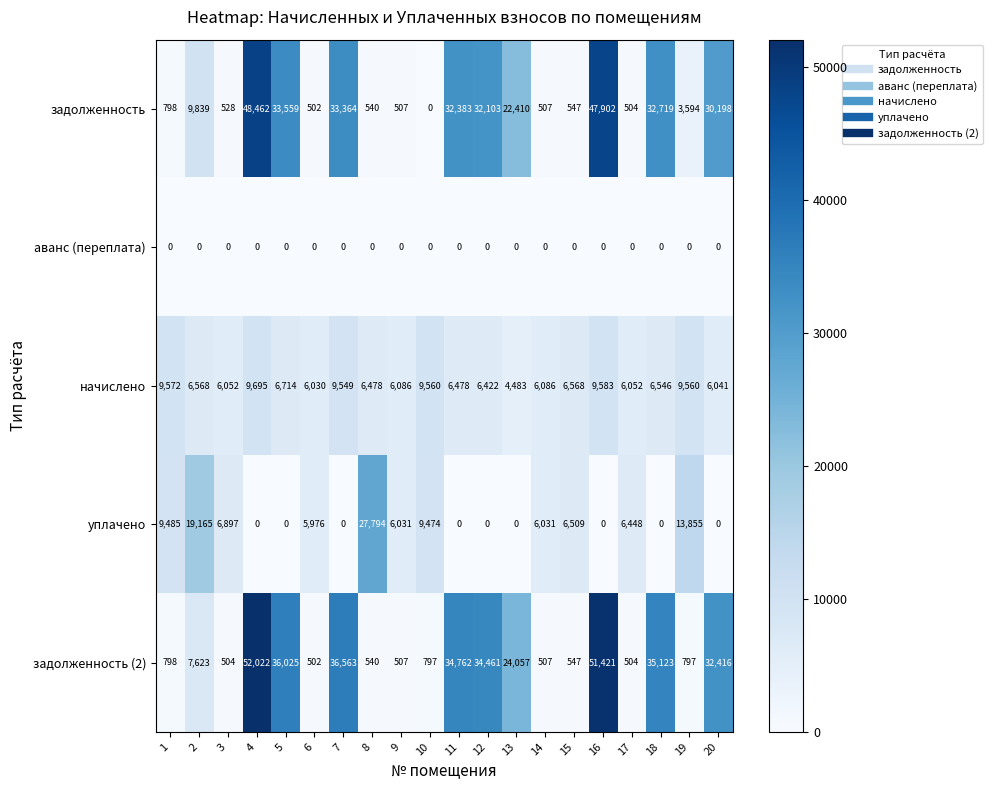

Rank the series by their maximum value, from highest to lowest.

задолженность (2), задолженность, уплачено, начислено, аванс (переплата)